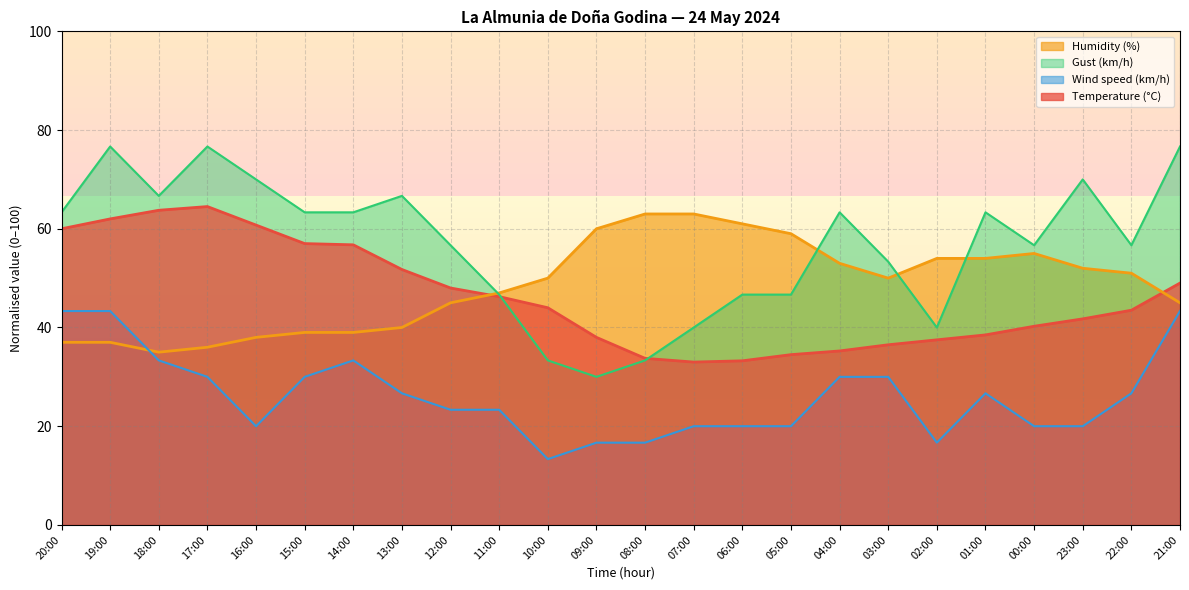

What are all the series names shown in the legend?

Humidity (%), Gust (km/h), Wind speed (km/h), Temperature (°C)